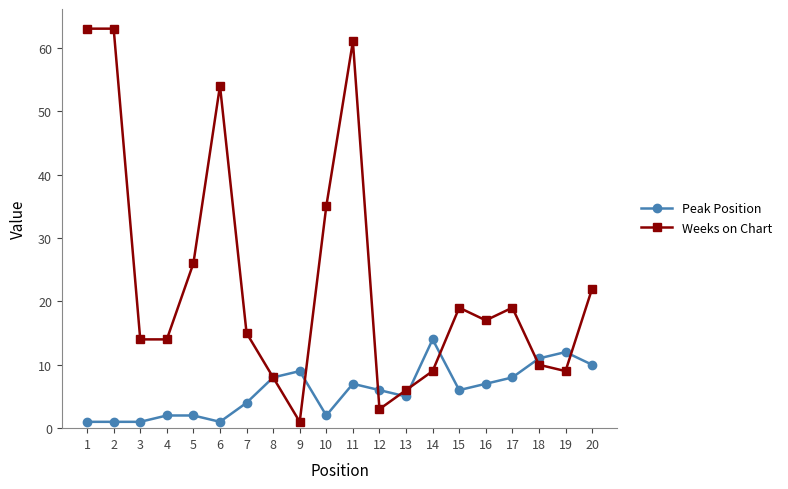

True or false: Weeks on Chart and Peak Position cross at least once.

True